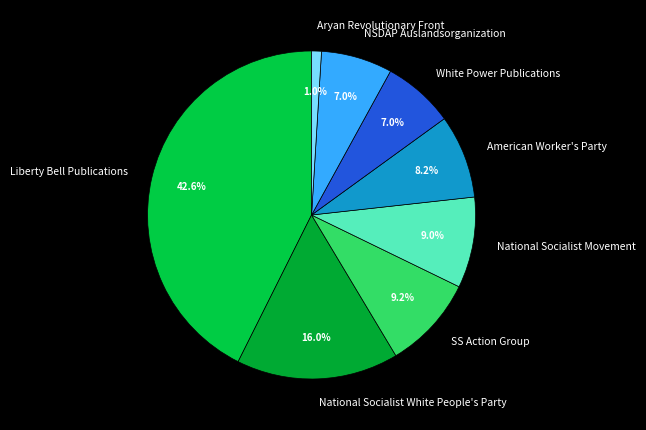

To the nearest percent, what portion does White Power Publications represent?

7%